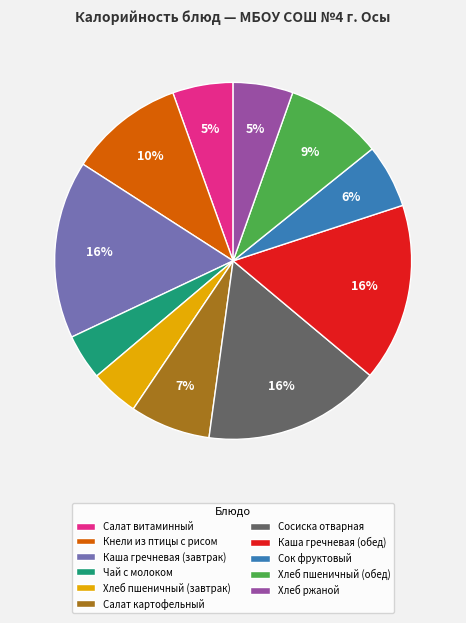

What is the ratio of the value at Хлеб пшеничный (завтрак) to the value at Салат картофельный?

0.6